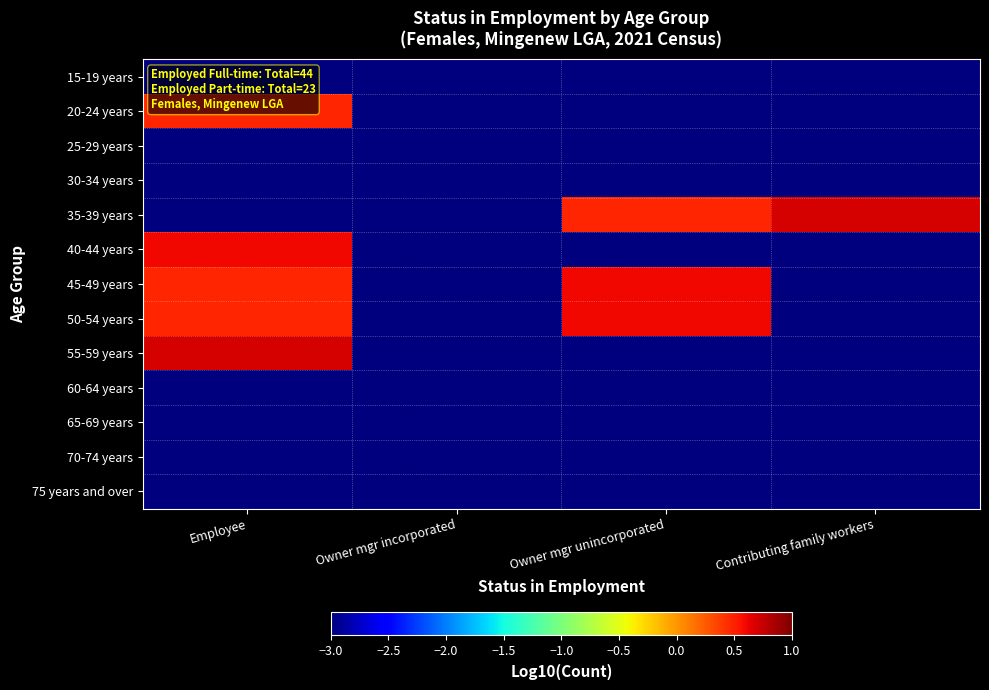

At which category is the sum across all series the highest?

Employee